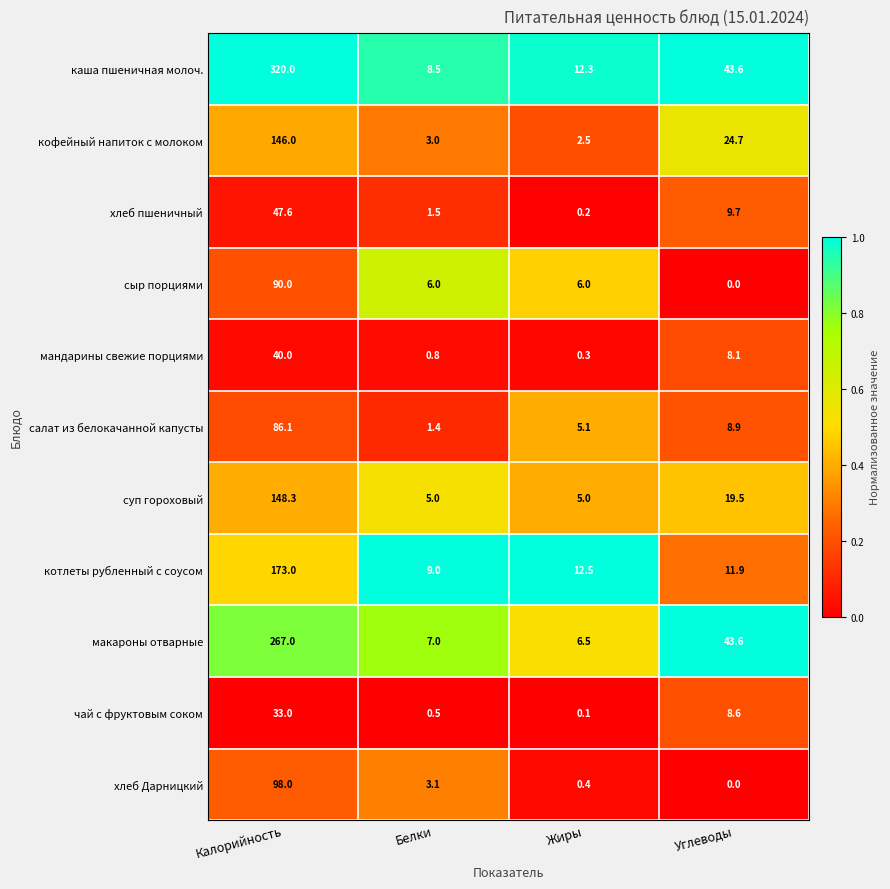

At how many categories does at least one series exceed 0?

4